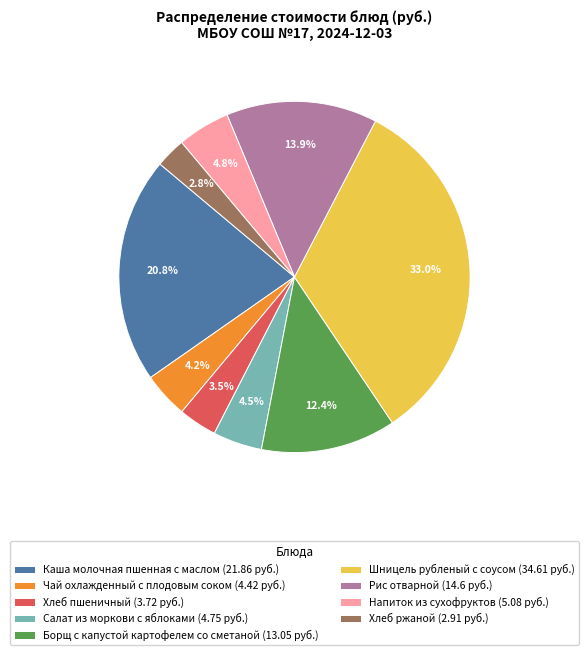

To the nearest percent, what is the average slice percentage?

11%